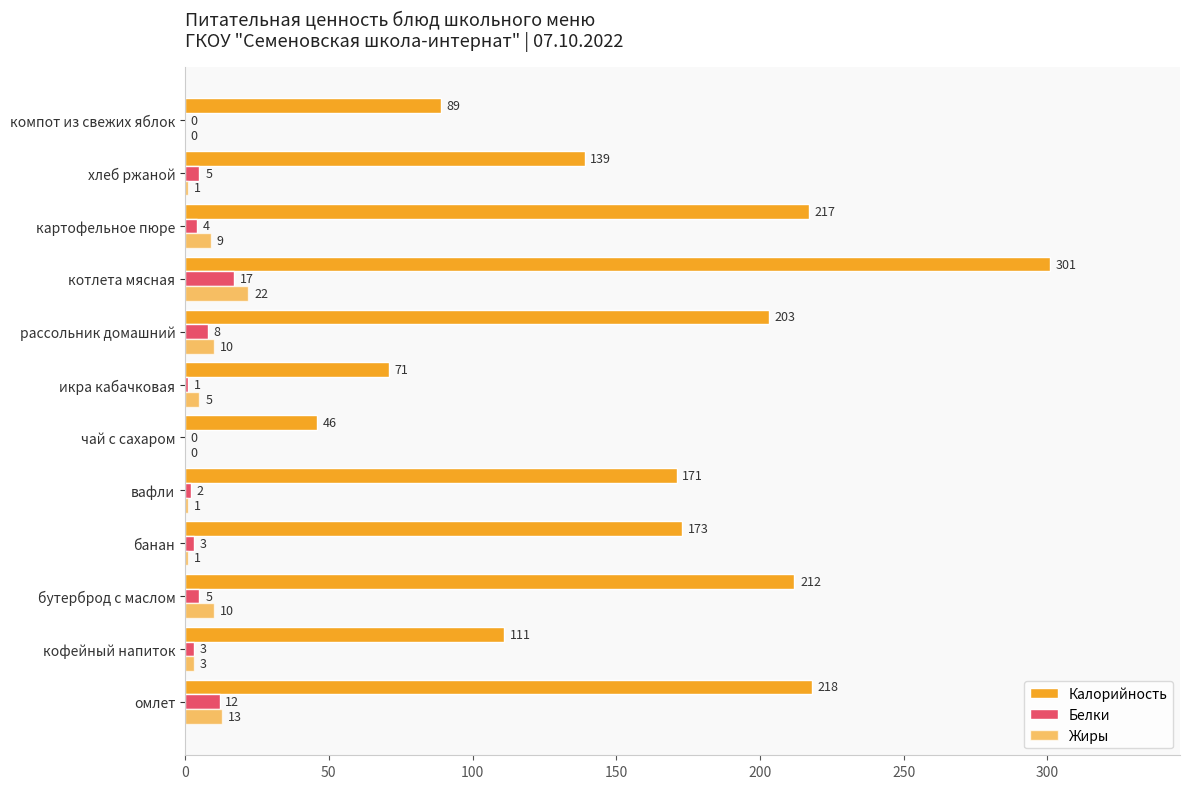

What is the value of the Калорийность bar at the 2nd from the left?

111